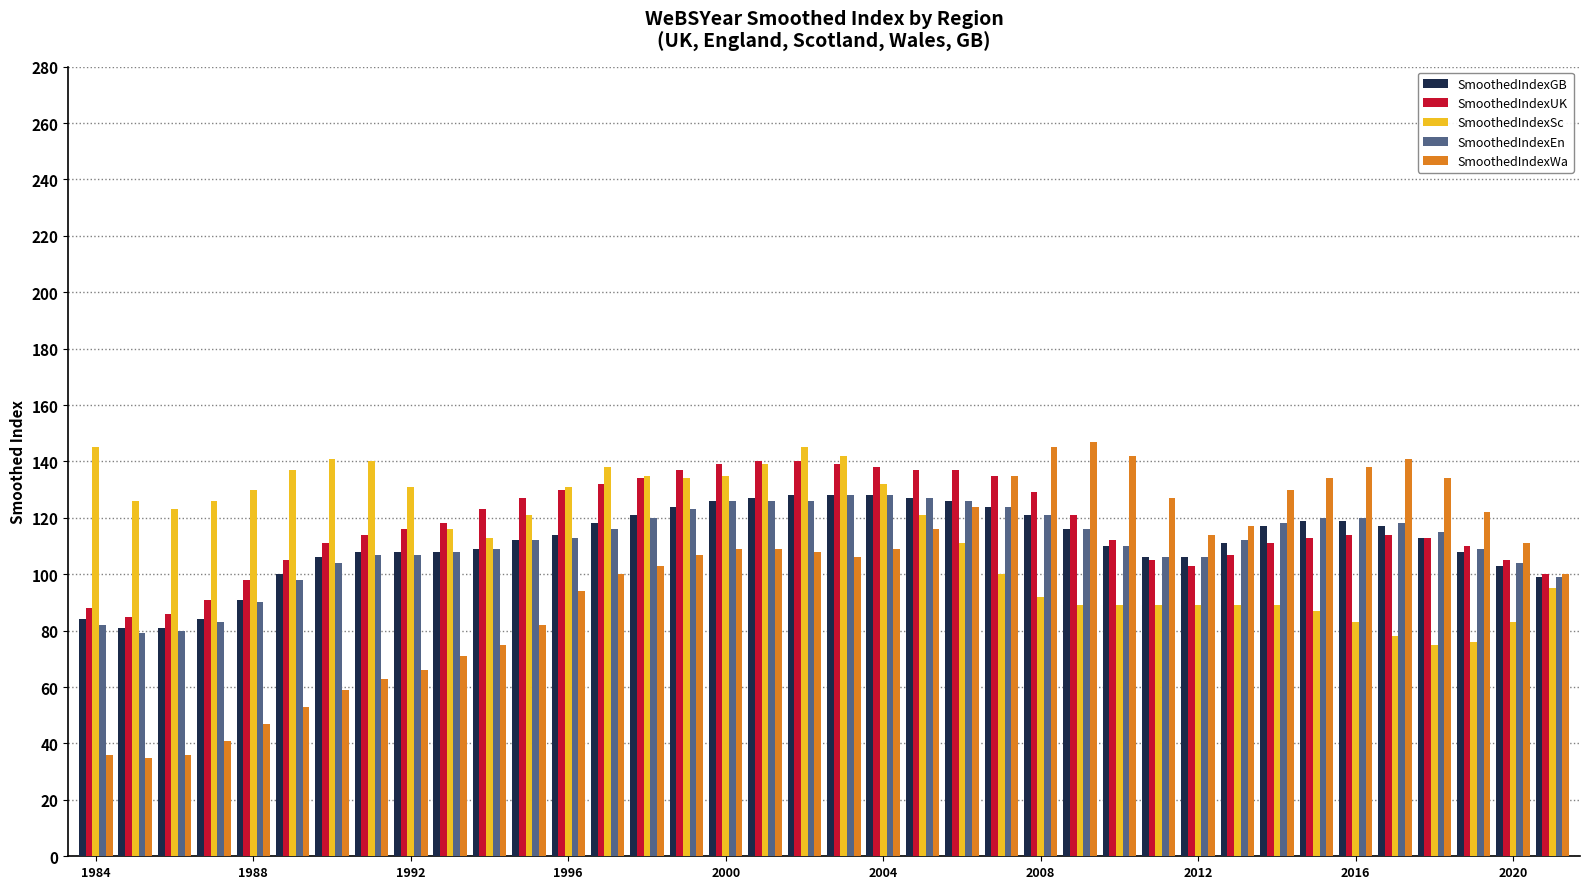

What is the difference between the maximum and minimum values in the SmoothedIndexSc series?

70